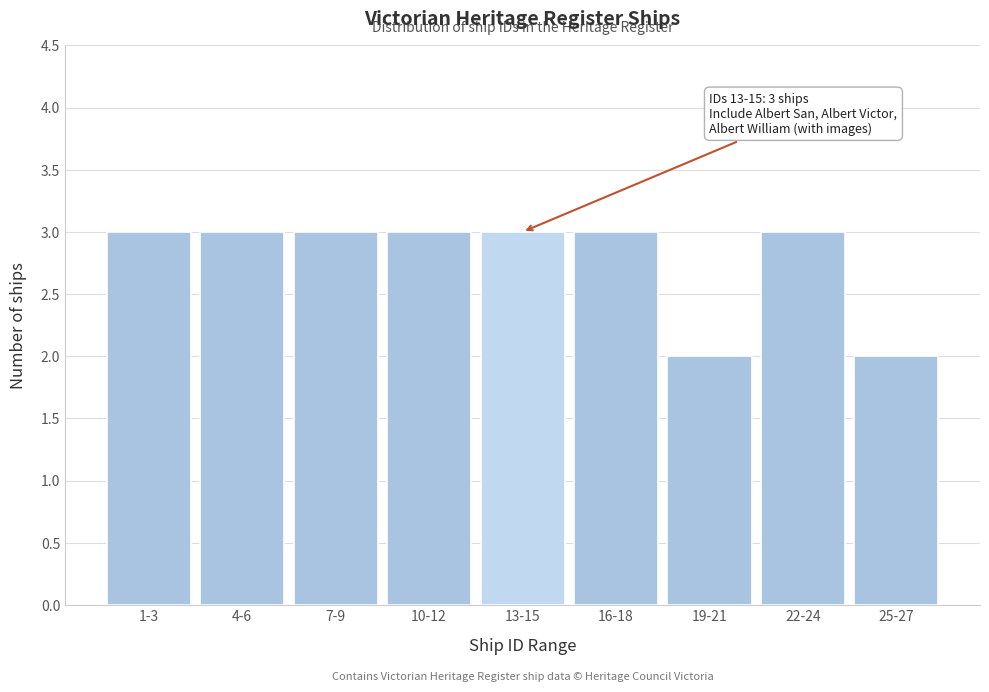

Reading right to left, list all the values displayed in this chart.

25-27=2	22-24=3	19-21=2	16-18=3	13-15=3	10-12=3	7-9=3	4-6=3	1-3=3